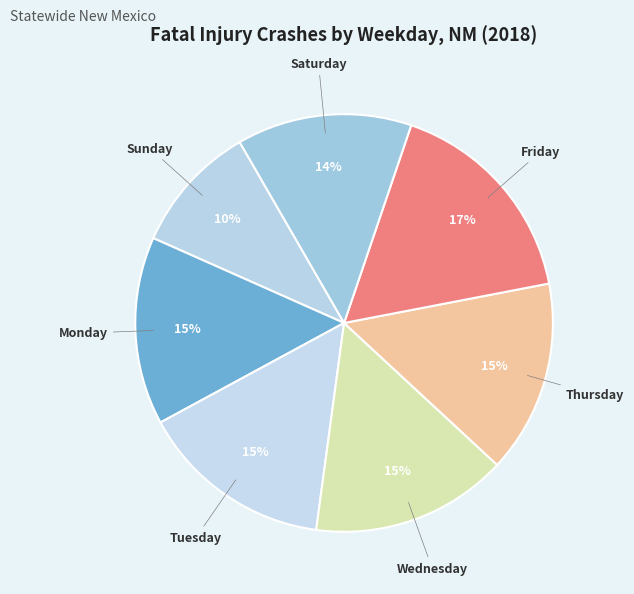

What is the ratio of the value at Wednesday to the value at Friday?

0.9